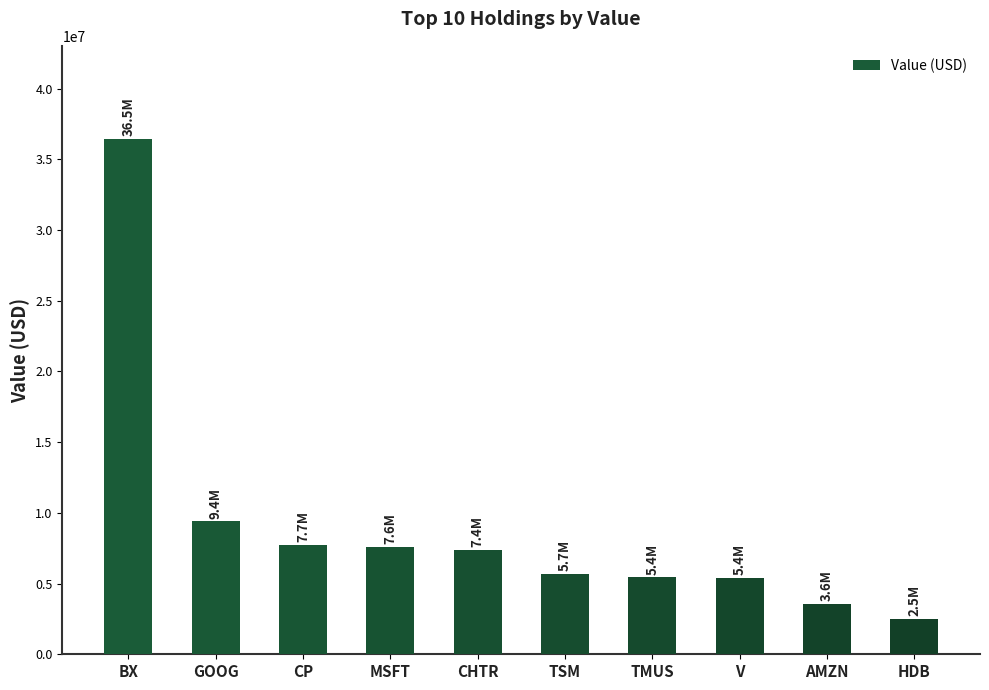

What is the sum of all values?

91116000